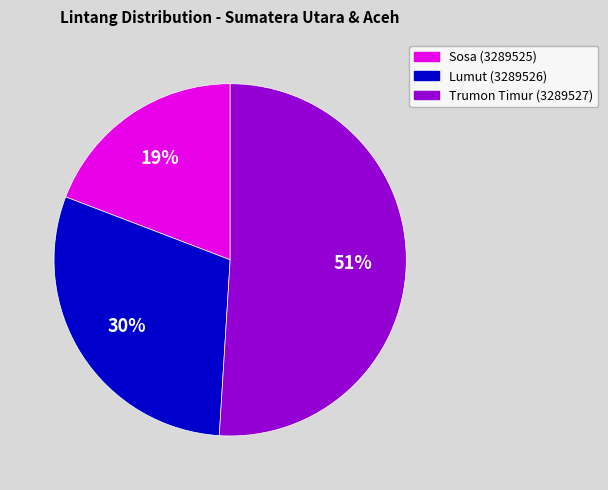

To the nearest percent, what percentage of the pie is Sosa (3289525)?

19%